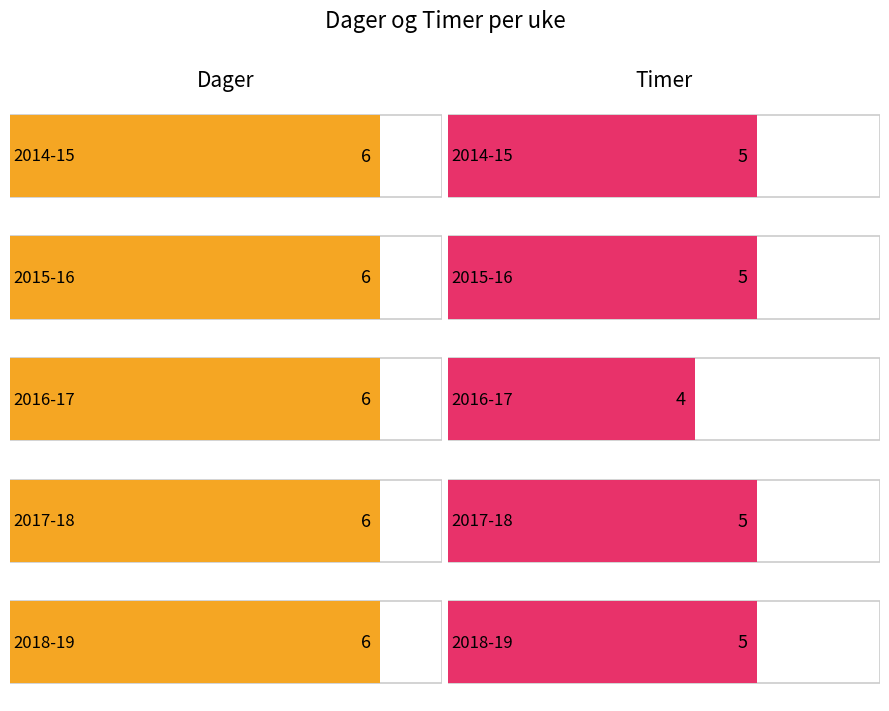

The Timer series shows 5 at 2017-18. True or false?

True